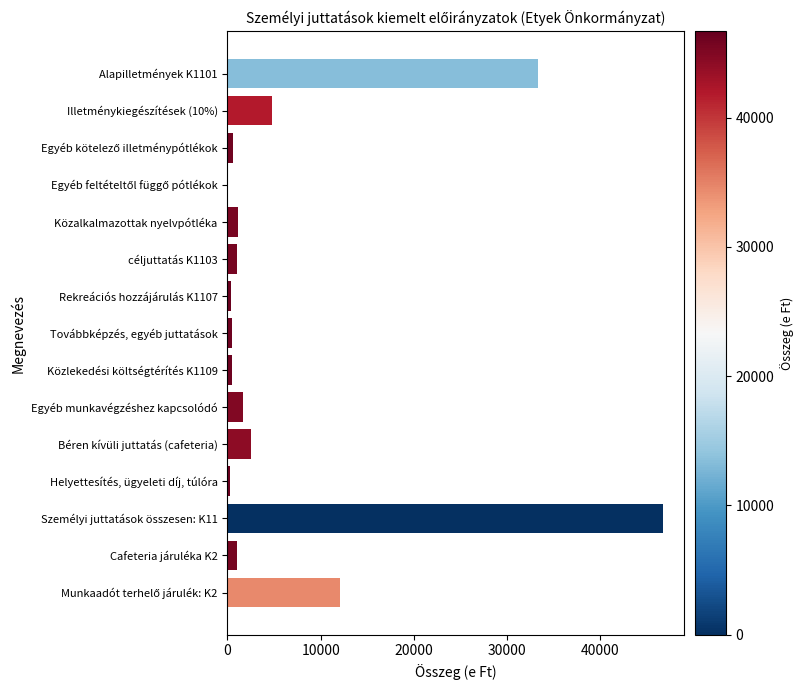

The chart shows a value of 360 at Rekreációs hozzájárulás K1107. True or false?

True